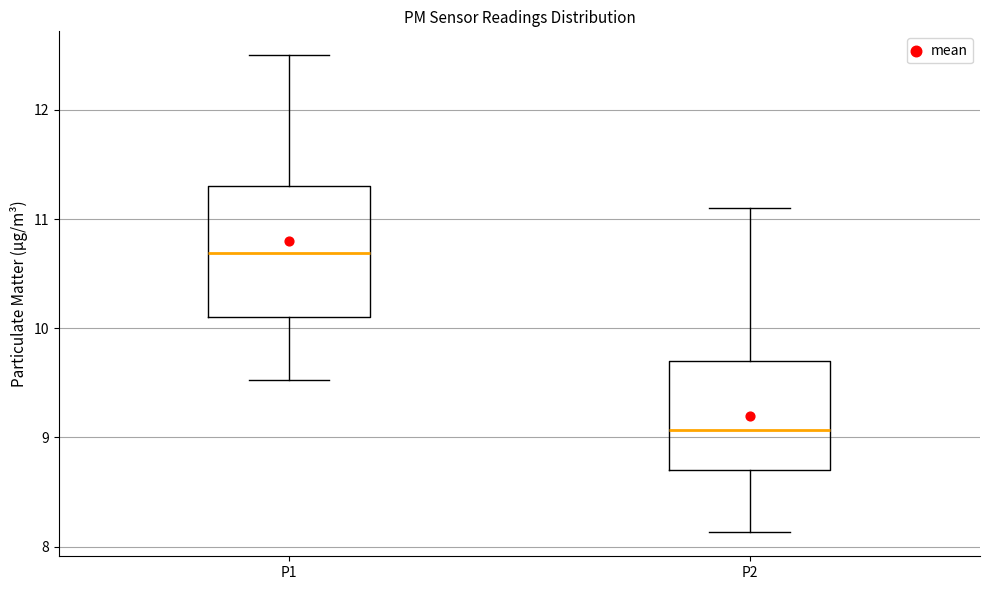

Reading left to right, transcribe this box plot: for each box, give where its median line is, the range the box spans, and where its two whiskers end, as read against the y-axis. The values are not printed on the chart, so give them approximately, as read against the axis.

P1: median 10.7, box 10.1 to 11.3, whiskers 9.5 to 12.5
P2: median 9.1, box 8.7 to 9.7, whiskers 8.1 to 11.1